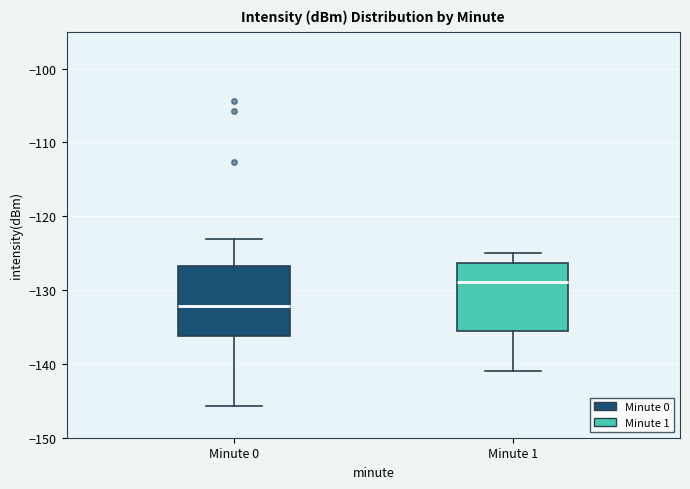

Reading left to right, read every box against the y-axis: the position of its median line, the range the box covers, and the ends of its whiskers. The values are not printed on the chart, so give them approximately, as read against the axis.

Minute 0: median -132, box -136 to -127, whiskers -146 to -123
Minute 1: median -129, box -136 to -126, whiskers -141 to -125